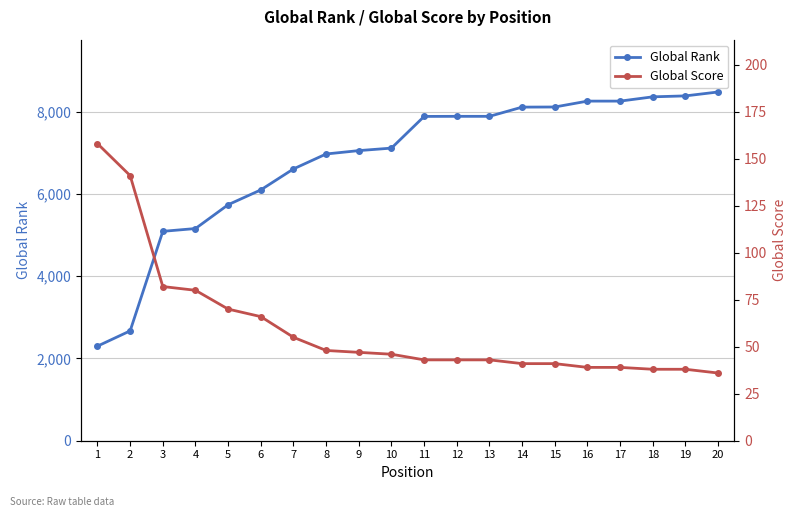

At which label is Global Rank closest to 5387?

4